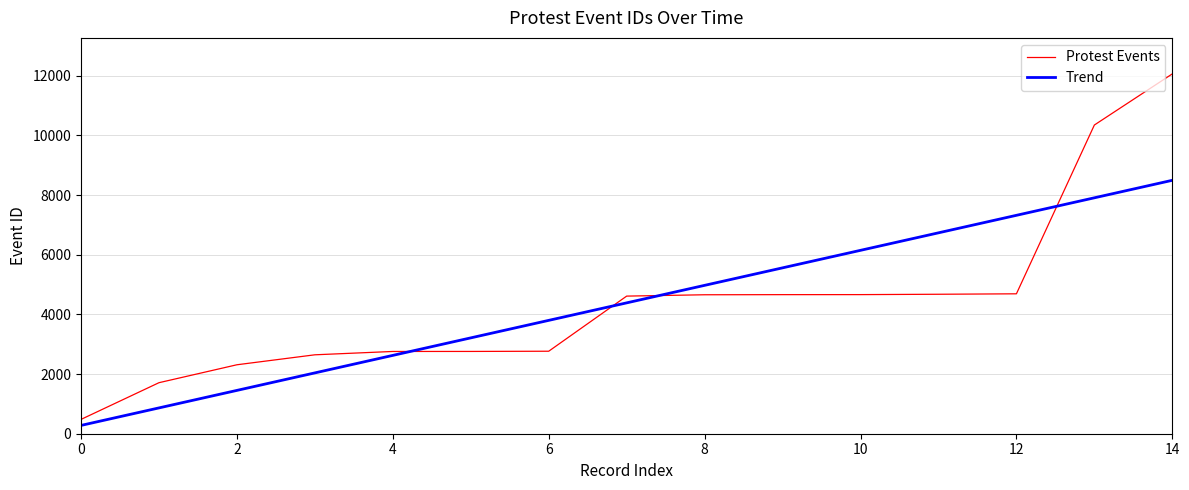

What is the smallest value displayed?

278.5